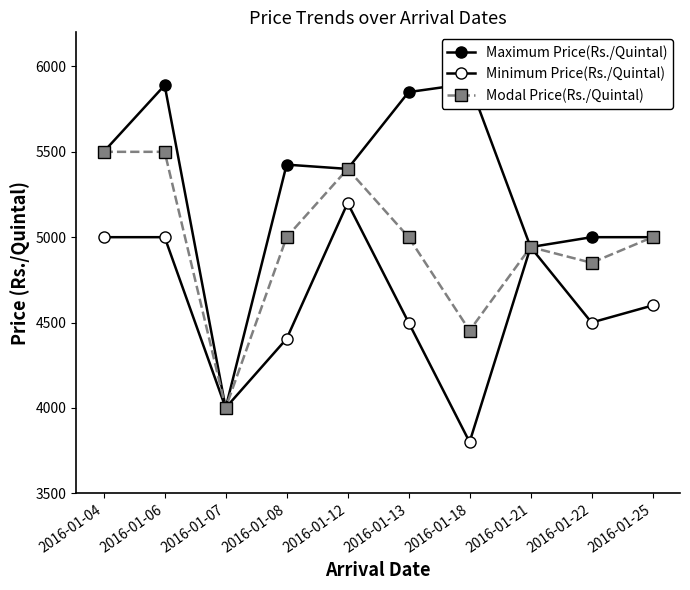

How many data points in Minimum Price(Rs./Quintal) are less than 4600?

5